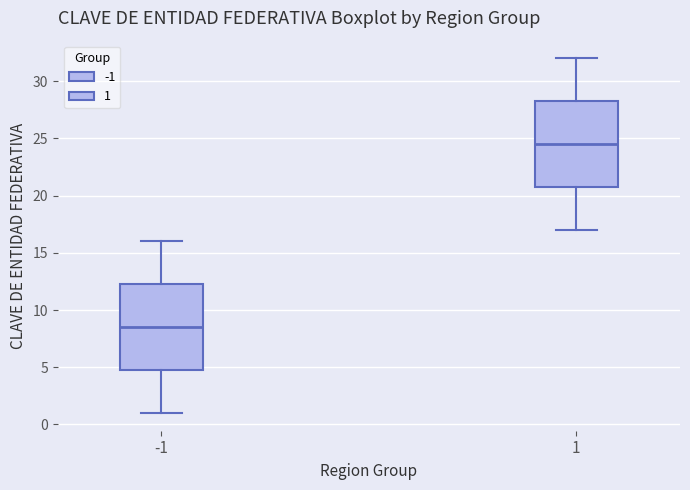

Reading left to right, read every box against the y-axis: the position of its median line, the range the box covers, and the ends of its whiskers. The values are not printed on the chart, so give them approximately, as read against the axis.

-1: median 8.5, box 5.0 to 12.5, whiskers 1.0 to 16.0
1: median 24.5, box 21.0 to 28.5, whiskers 17.0 to 32.0